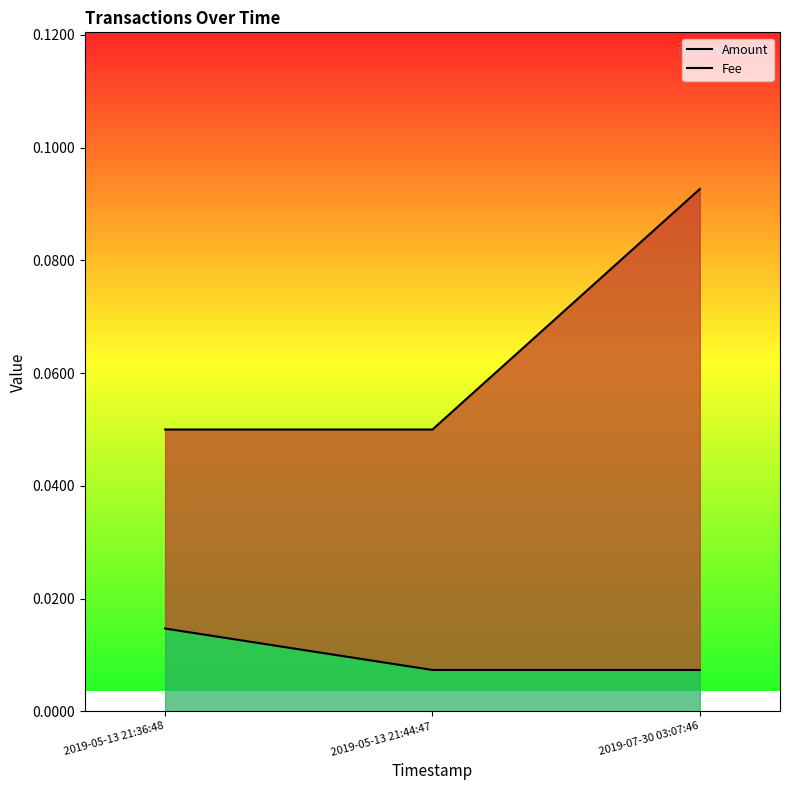

Does the chart display data point markers on the line(s)?

No